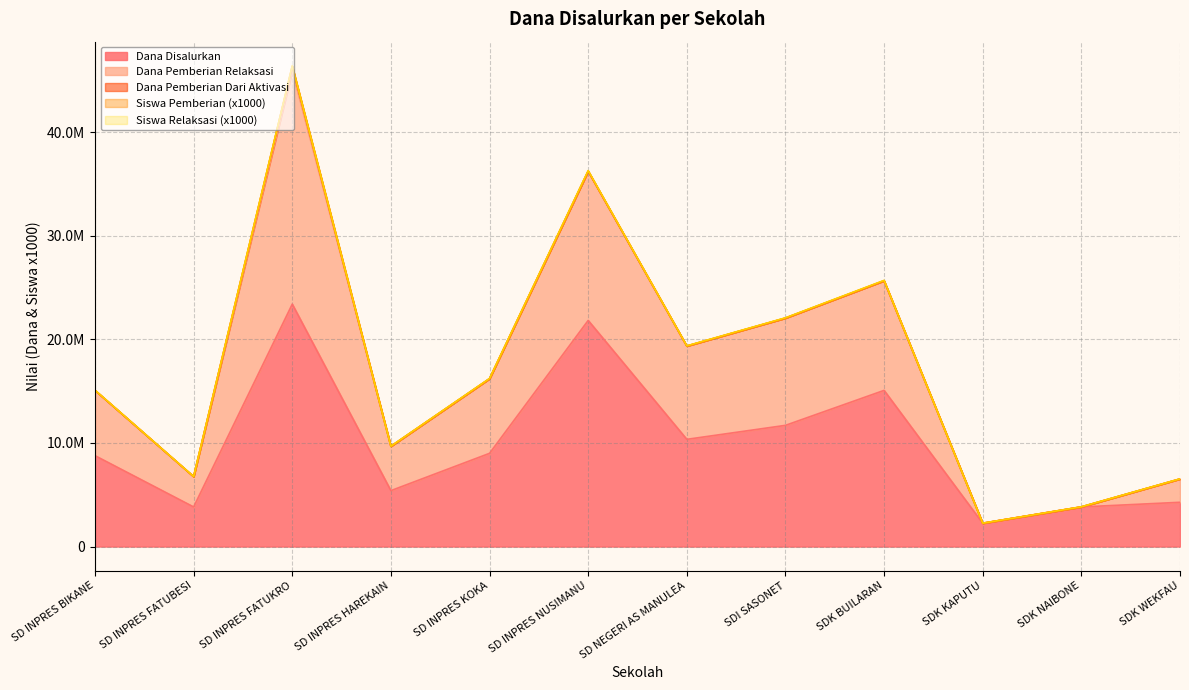

What position from the right is SDK KAPUTU?

3